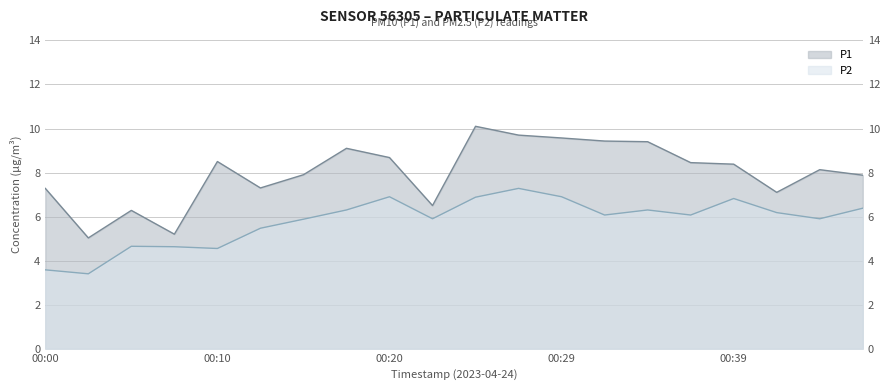

What is the greatest value displayed?

10.1